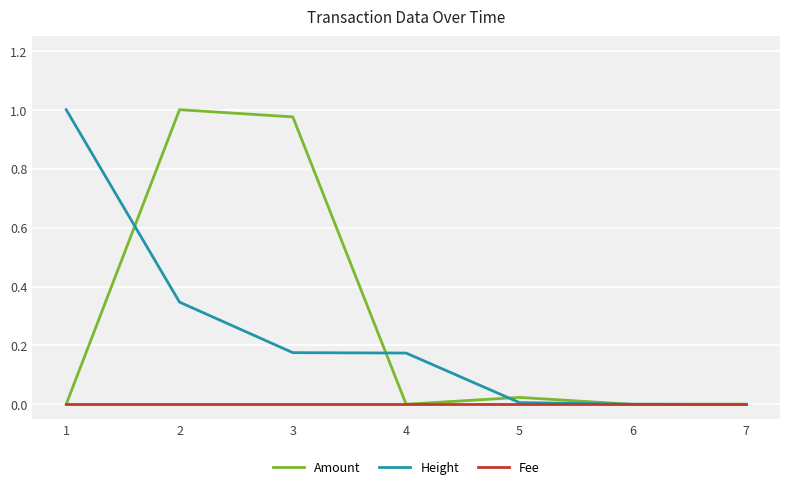

Which series changed the most between 4 and 5?

Height